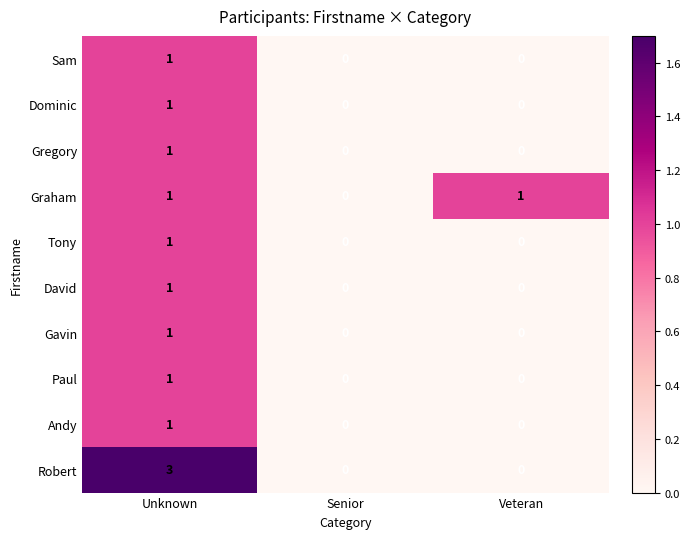

What is the difference between the highest and lowest values at Unknown?

2